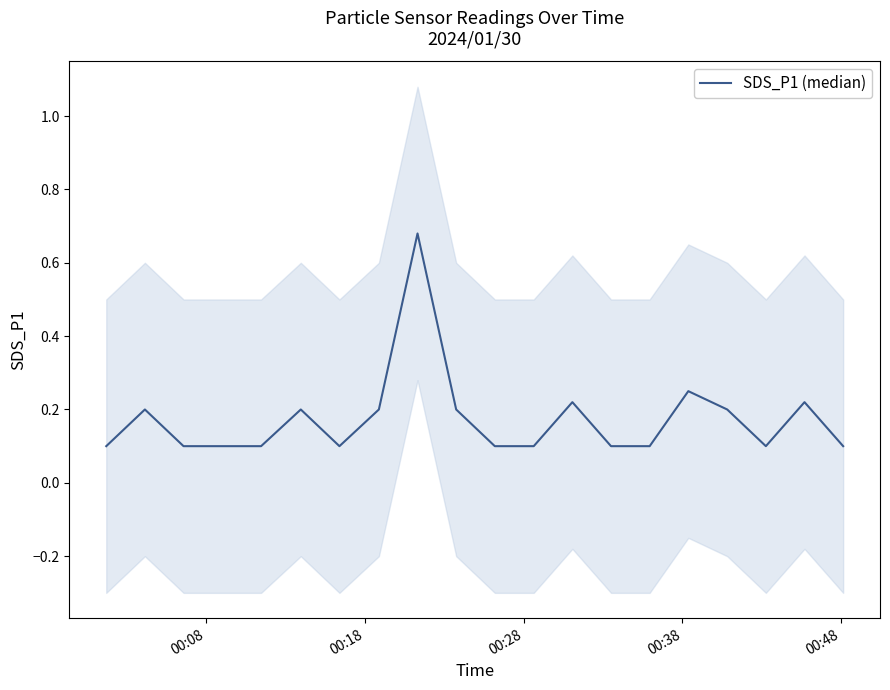

Count the number of categories in the chart.

20